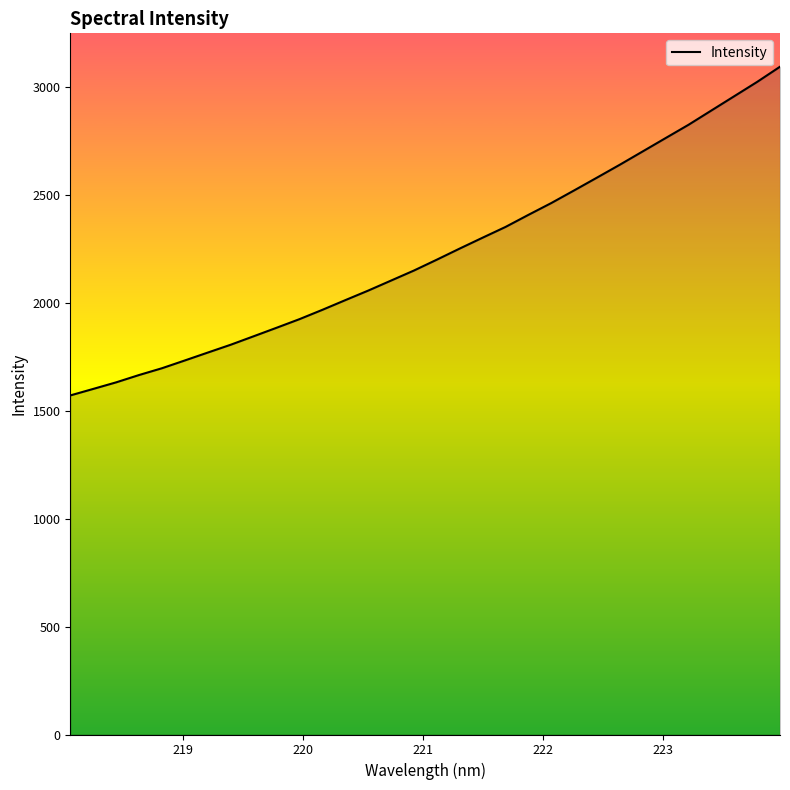

What is the difference between the maximum and minimum values?

1523.5